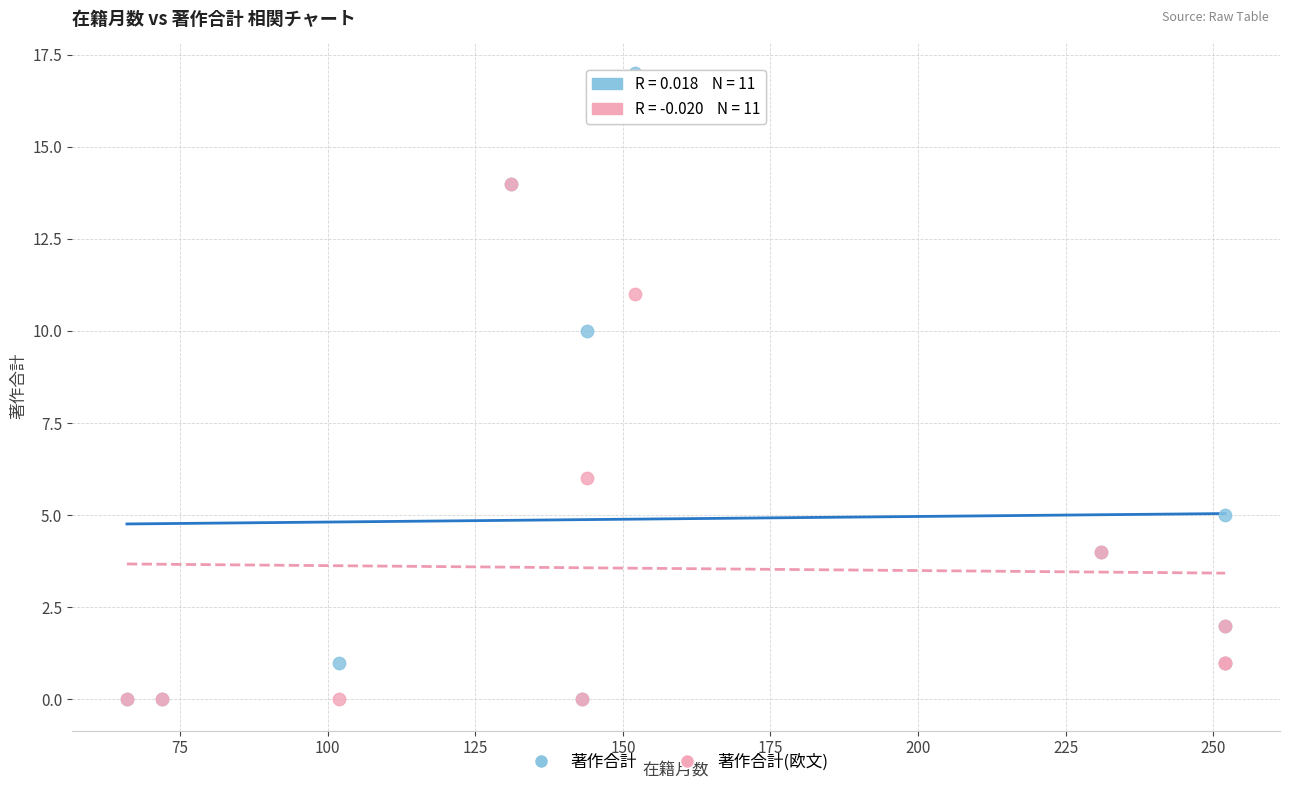

What are all the series names shown in the legend?

著作合計, 著作合計(欧文)